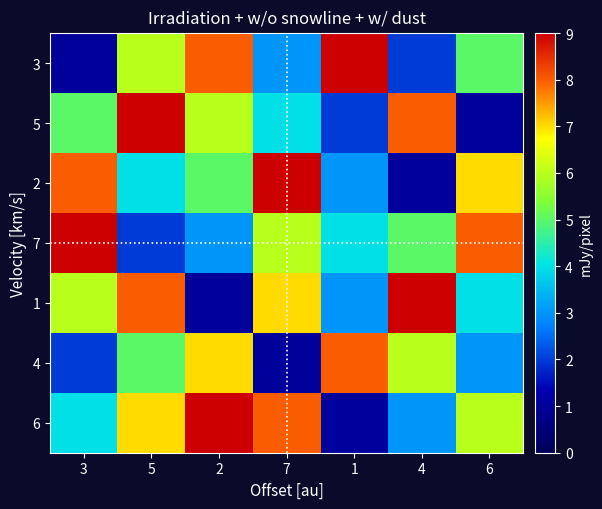

At how many categories does at least one series exceed 5?

7